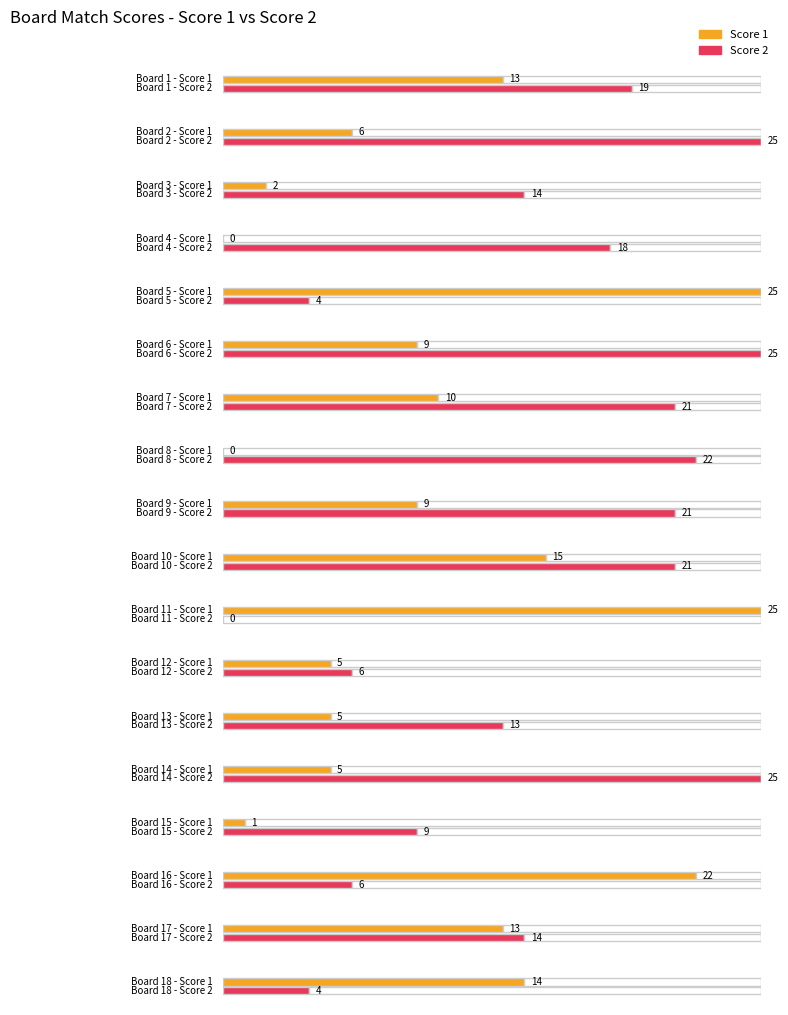

List the series in order of their peak value, highest first.

Score 1, Score 2